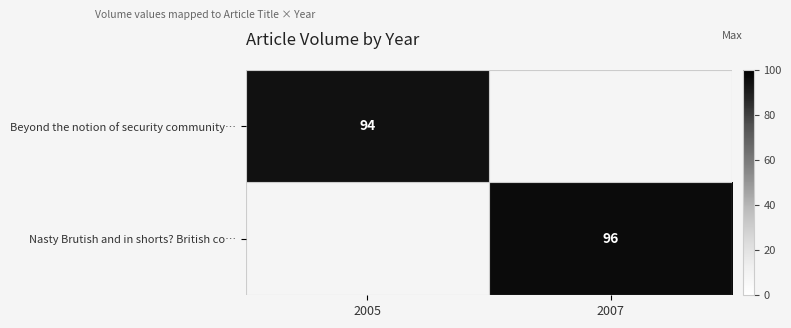

Between 2005 and 2007, which is larger?

2007